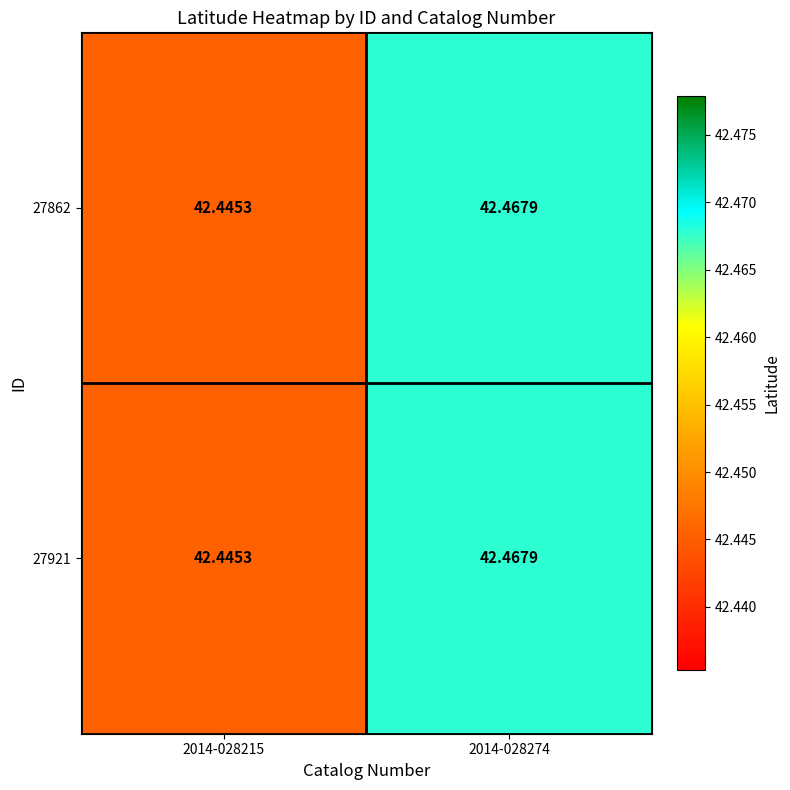

Is the value of 27921 at 2014-028215 greater than the value of 27862 at 2014-028274?

No